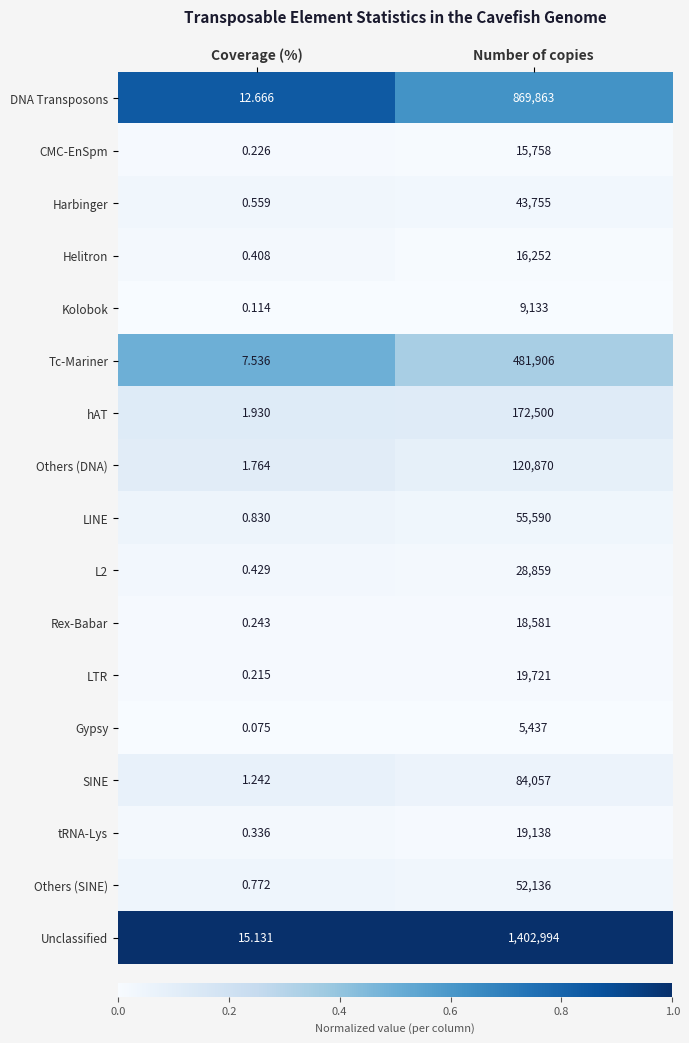

Which category has the highest value across all series?

Number of copies